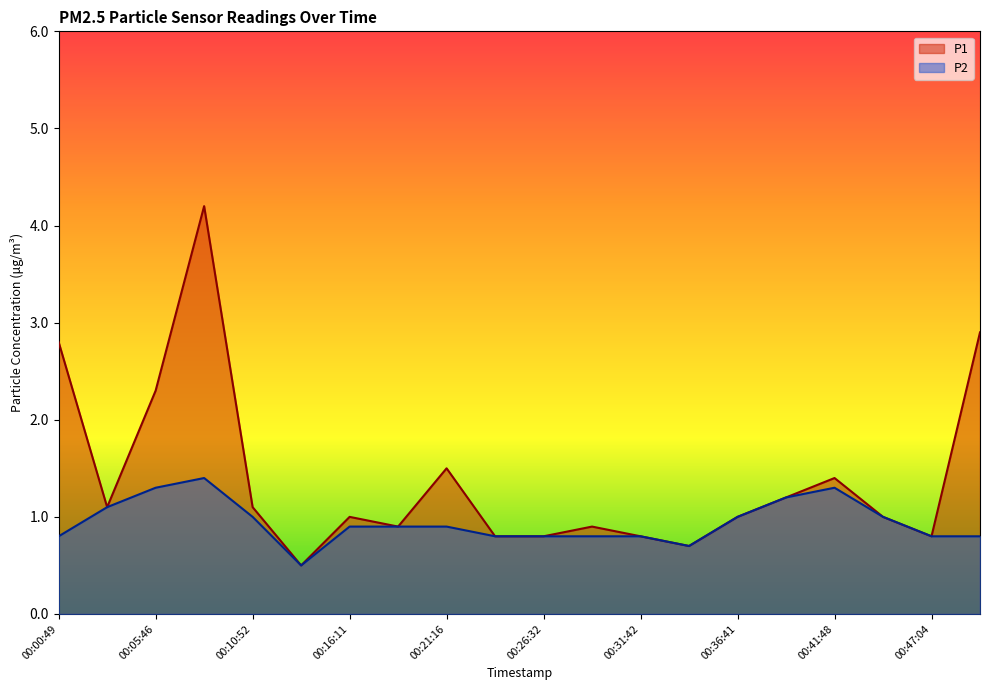

Does the chart display data point markers on the line(s)?

No